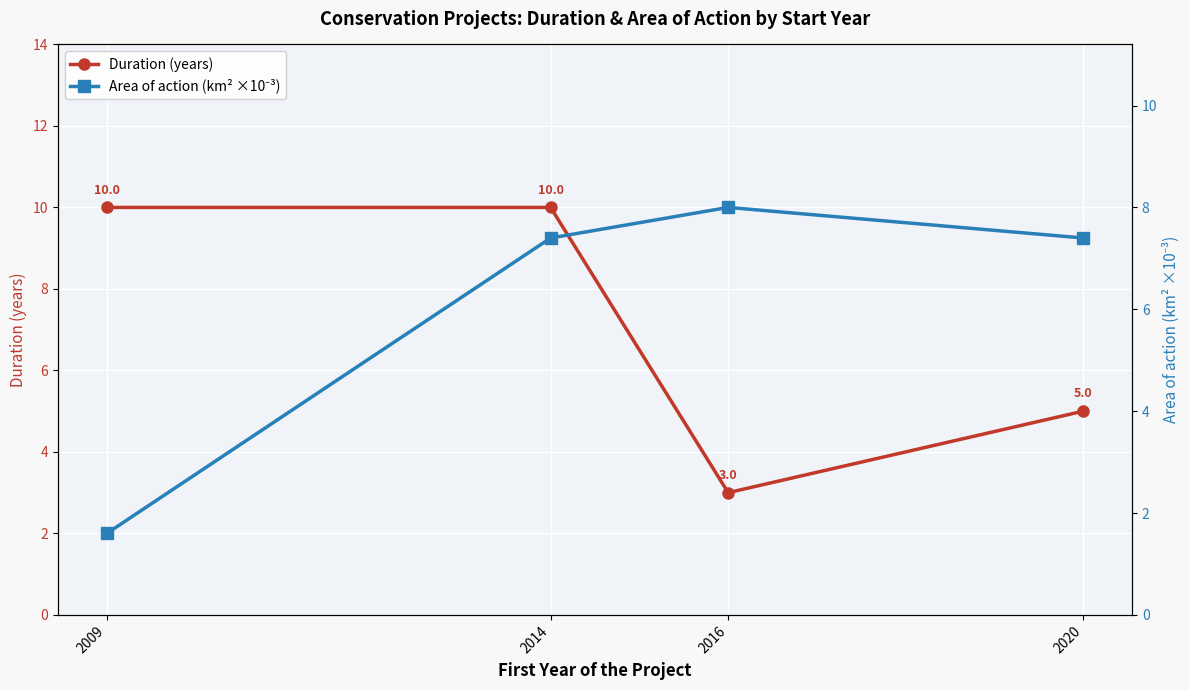

The value of Duration (years) at 2014 is 14.1. True or false?

False